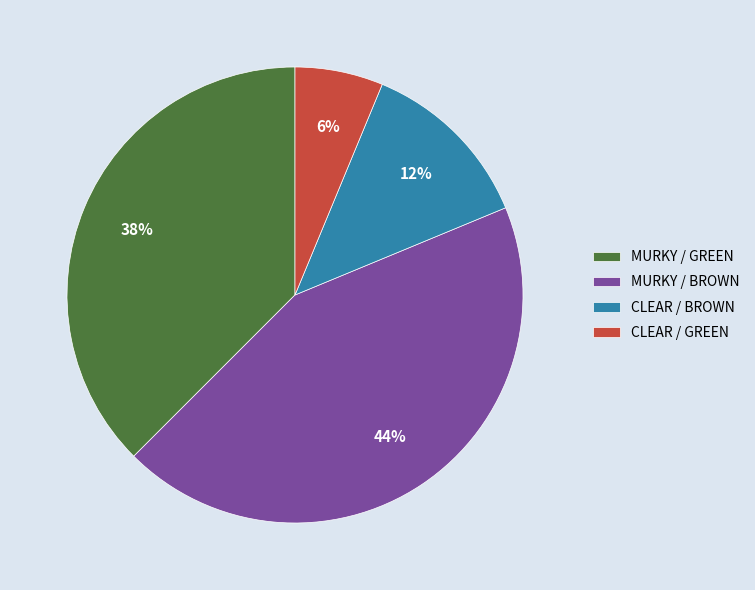

Is the sum of CLEAR / BROWN and MURKY / BROWN greater than half?

Yes